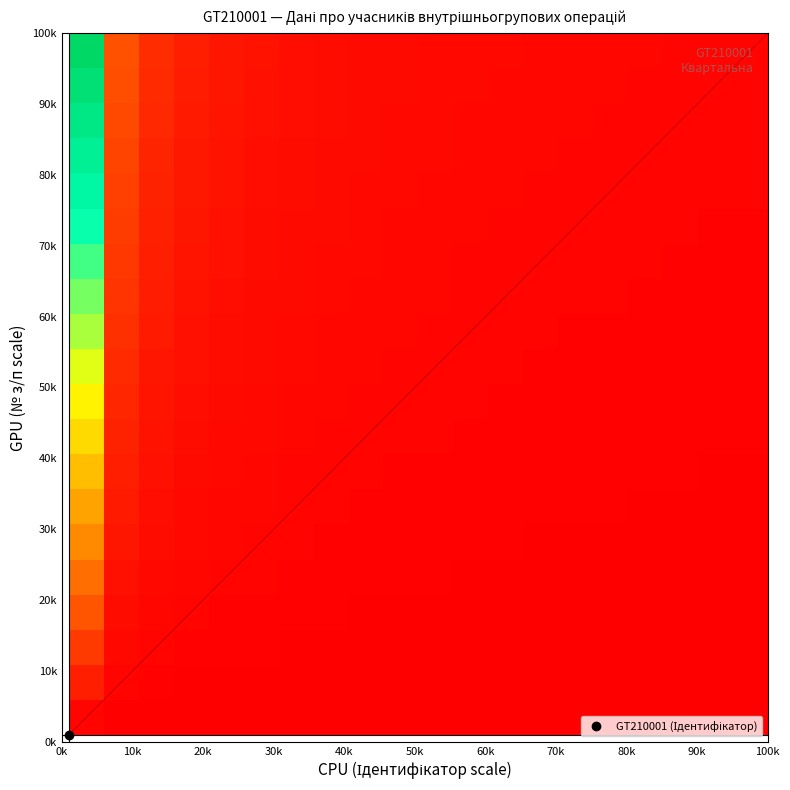

What is the maximum value shown in the chart?

100.0